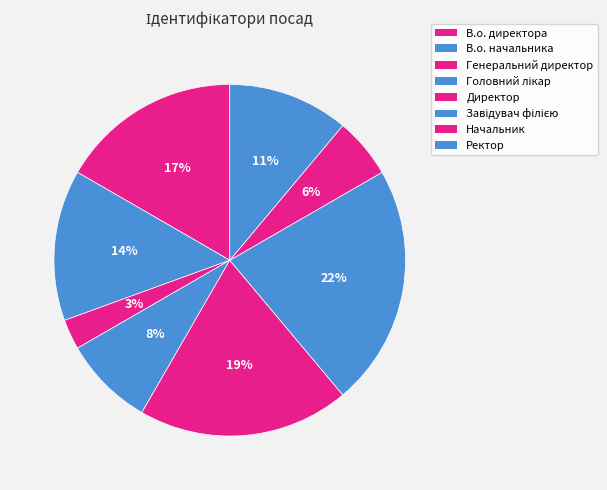

How many segments does this pie chart have?

8